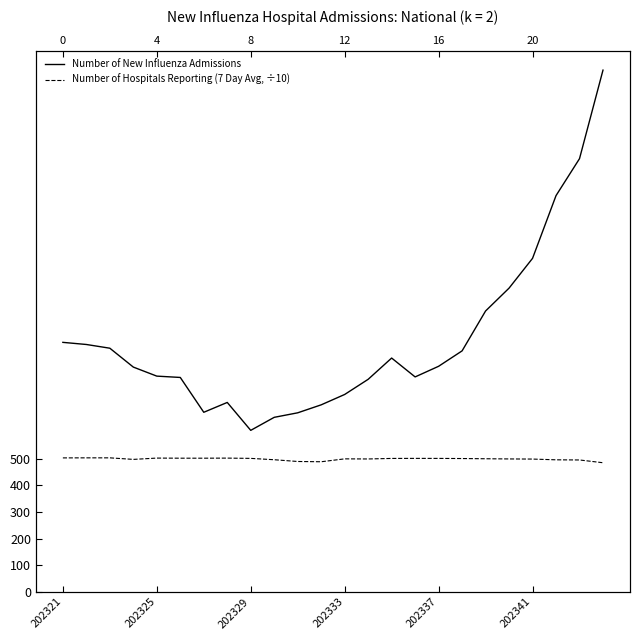

What is the greatest value displayed?

1962.0